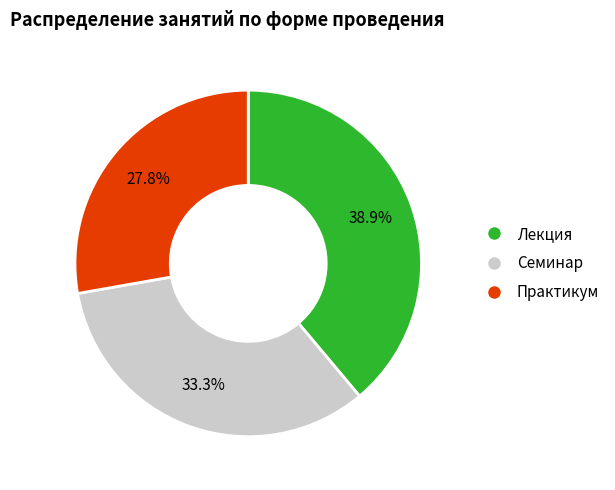

Rank the categories by value from highest to lowest.

Лекция, Семинар, Практикум